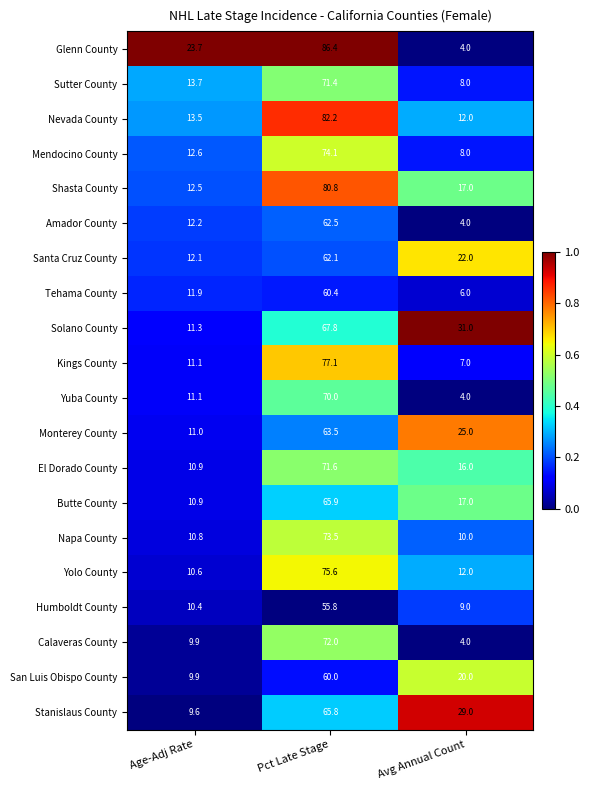

What is the sum of the Shasta County values at Pct Late Stage and Avg Annual Count?

97.8